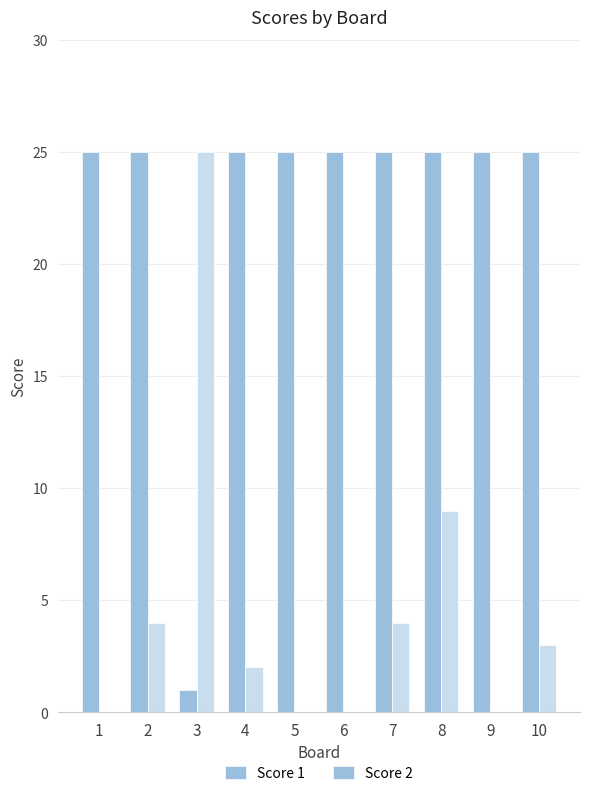

How many distinct data groups are displayed?

2